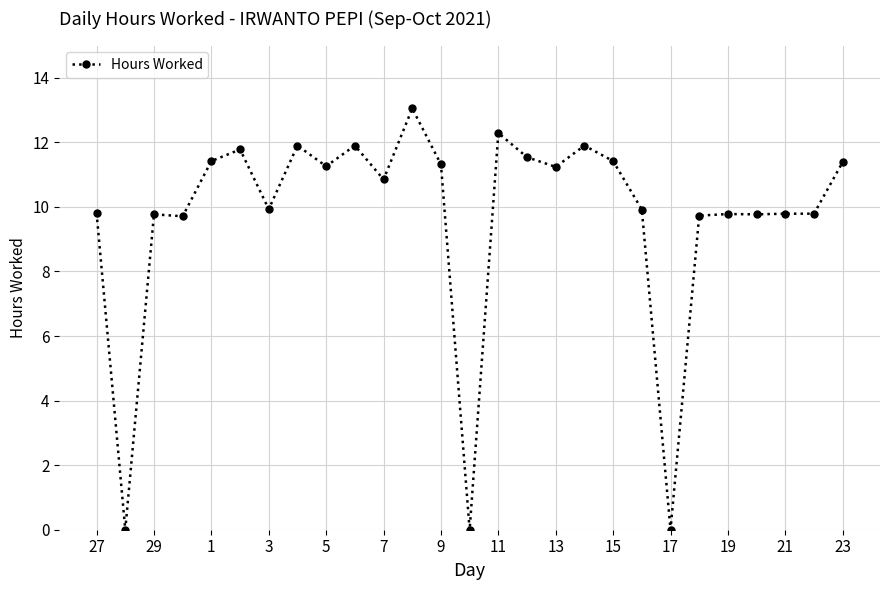

What is the average value?

9.7